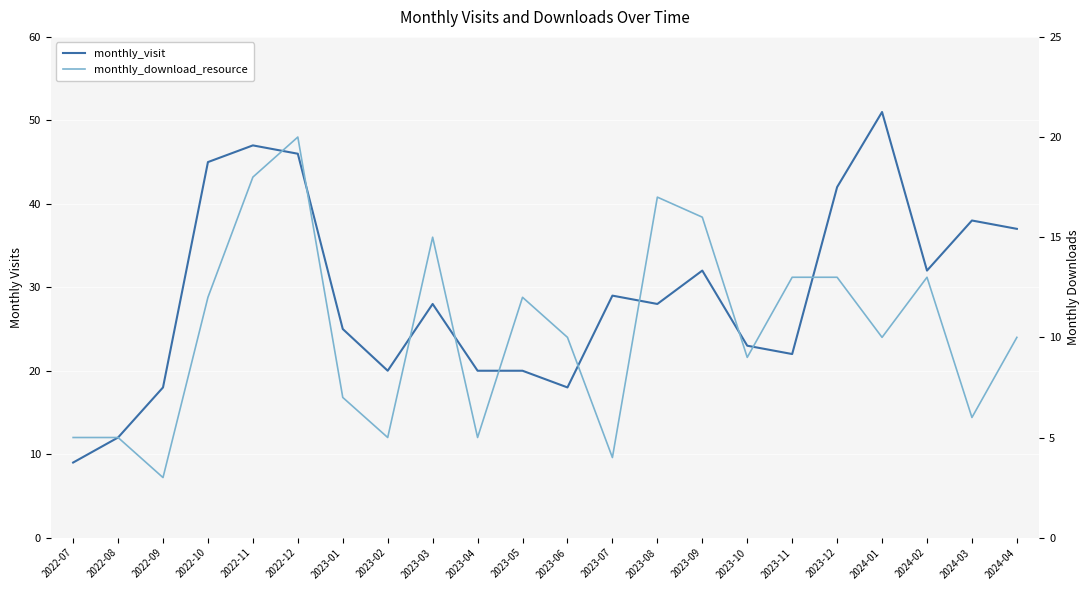

How many distinct data groups are displayed?

2